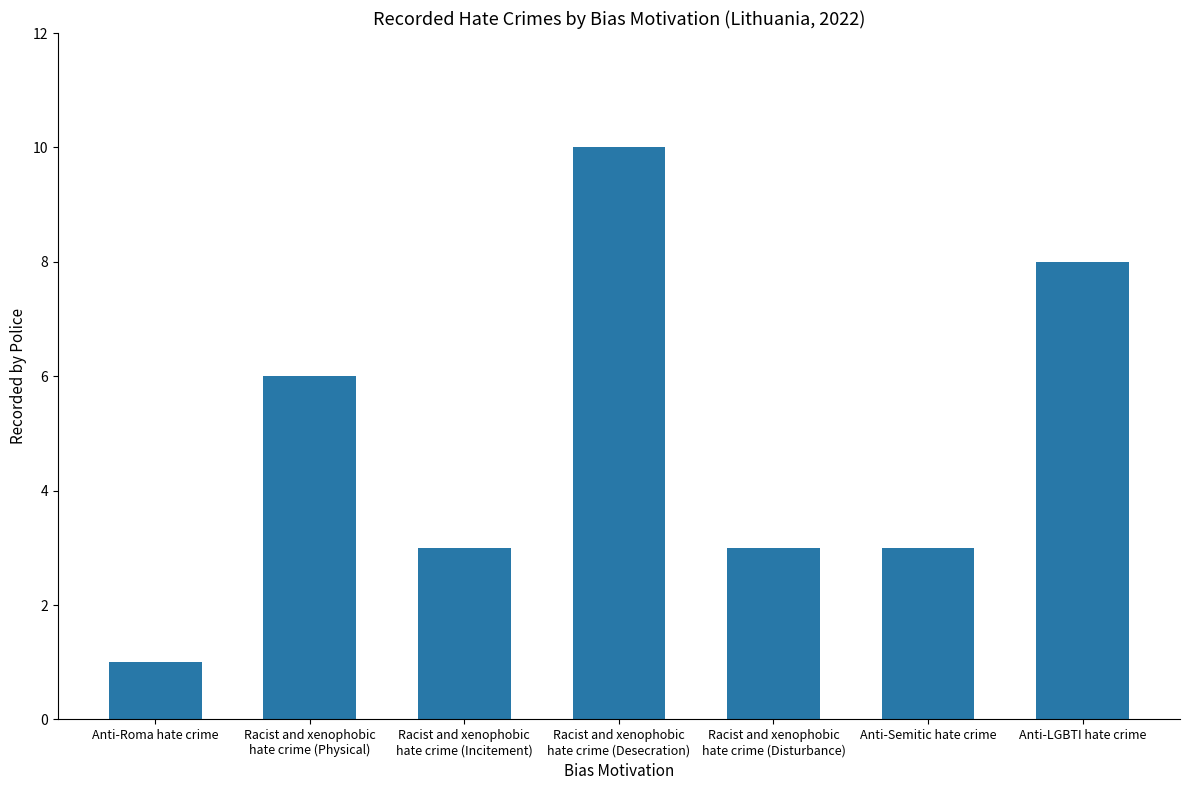

Does the chart contain stacked bars?

No